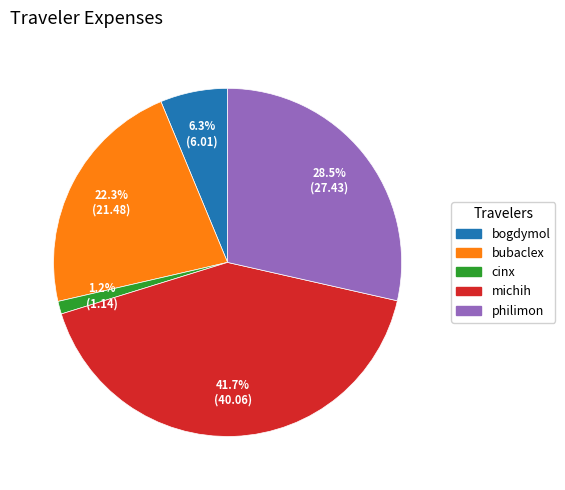

To the nearest percent, what percentage of the pie is michih?

42%